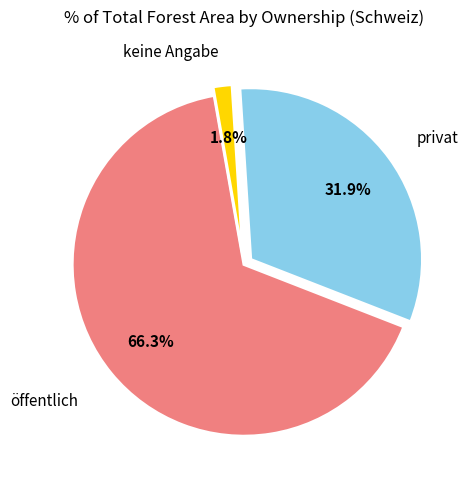

How many segments does this pie chart have?

3